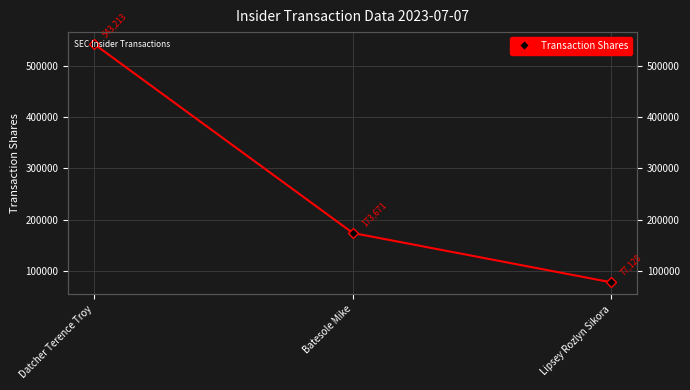

List the labels in order of value, smallest first.

Lipsey Rozlyn Sikora, Batesole Mike, Datcher Terence Troy